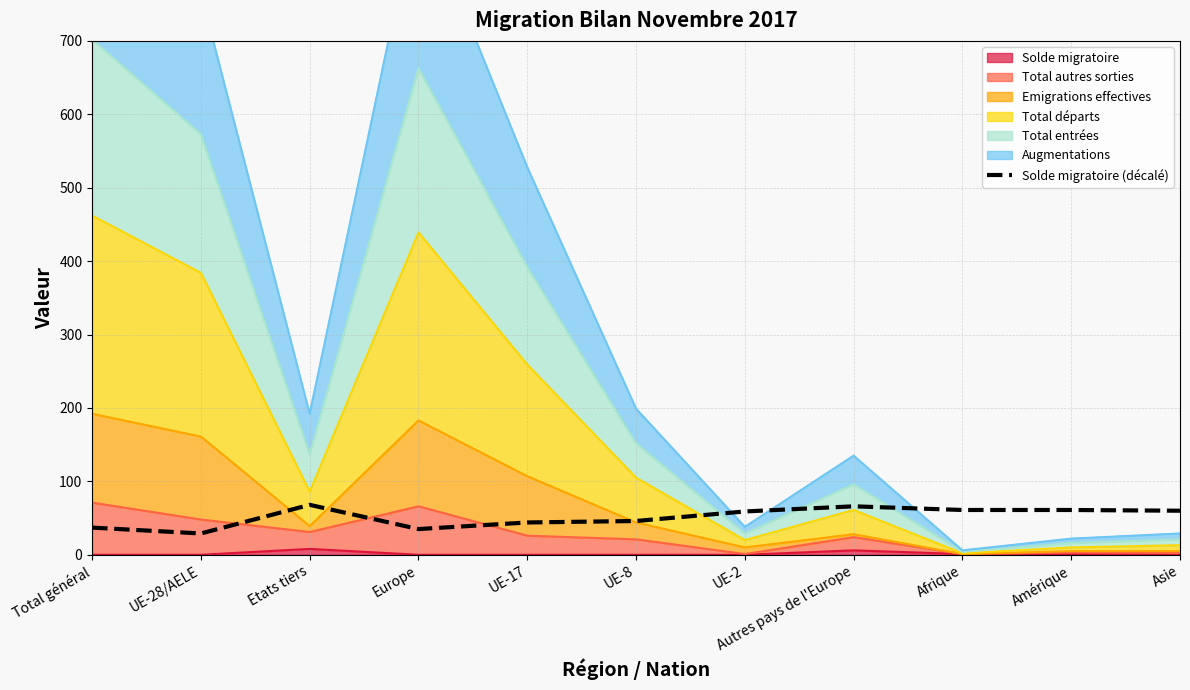

Reading left to right, transcribe all the data shown in this chart.

Total général=37	UE-28/AELE=29	Etats tiers=68	Europe=35	UE-17=44	UE-8=46	UE-2=59	Autres pays de l'Europe=66	Afrique=61	Amérique=61	Asie=60